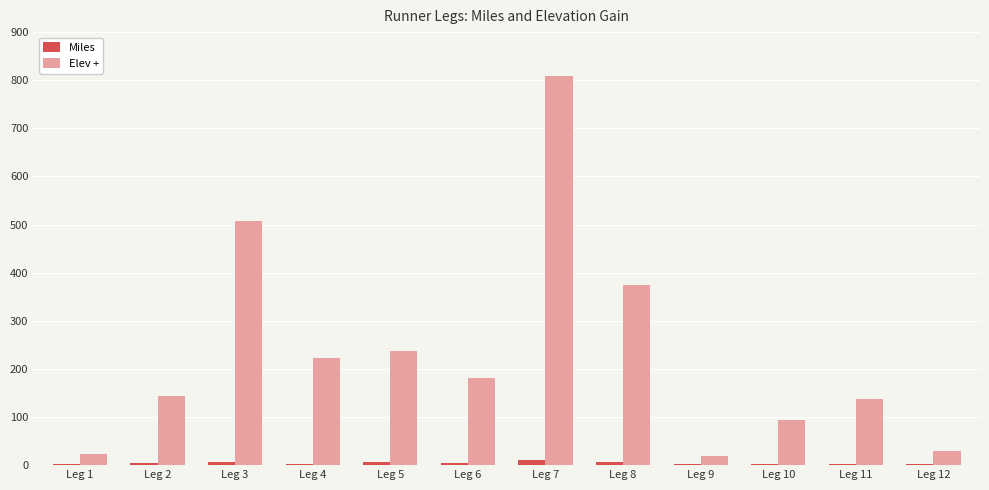

What is the sum of all Miles values?

56.1